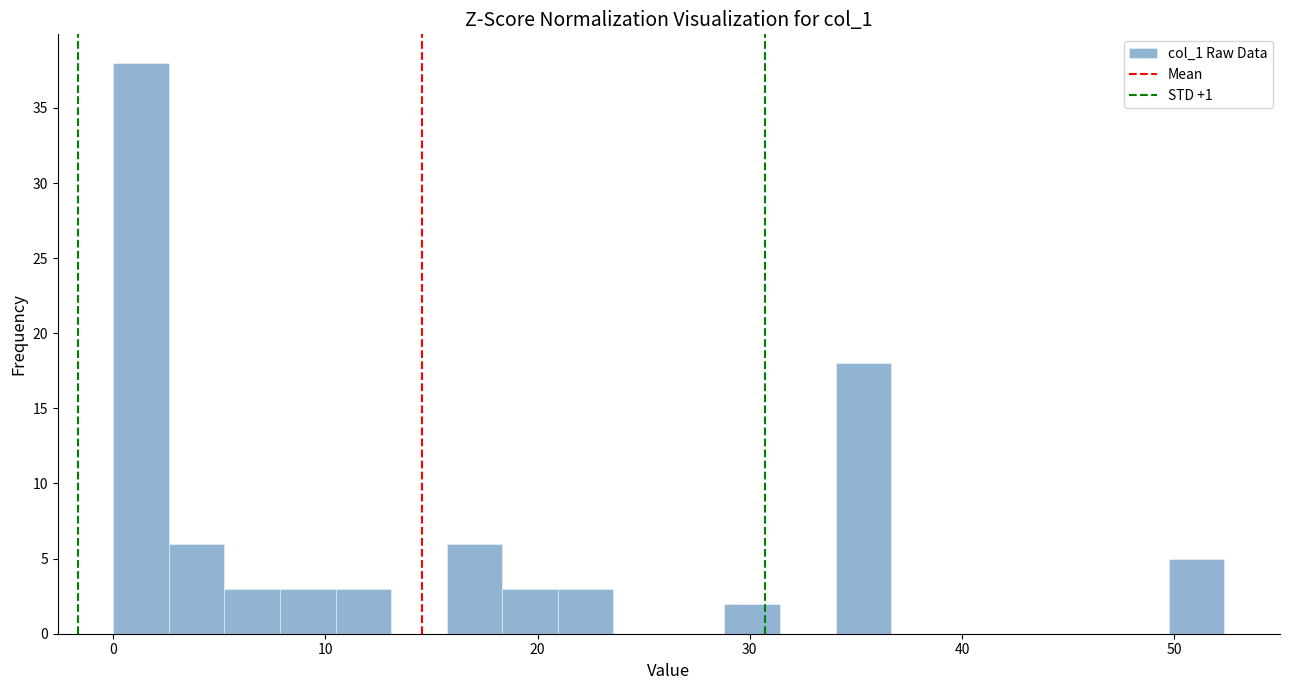

Read against the x-axis, roughly where is the centre of the tallest bar?

1